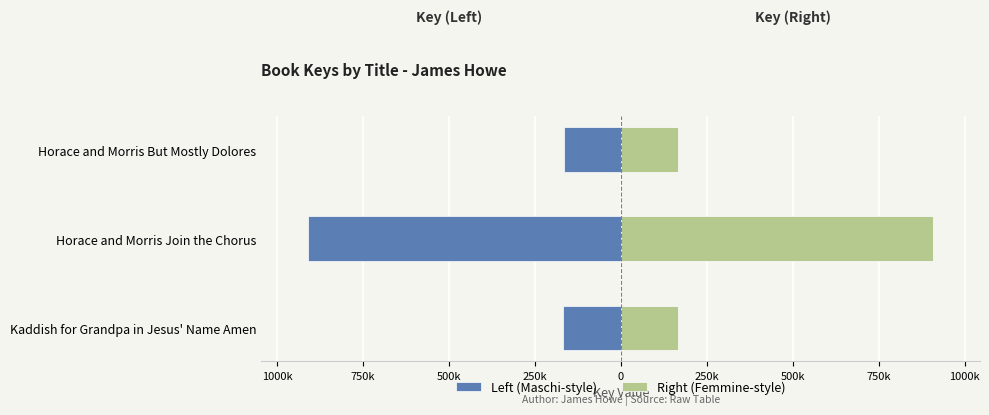

Is the value of Right (Femmine-style) at Horace and Morris Join the Chorus greater than the value of Left (Maschi-style) at Horace and Morris But Mostly Dolores?

Yes